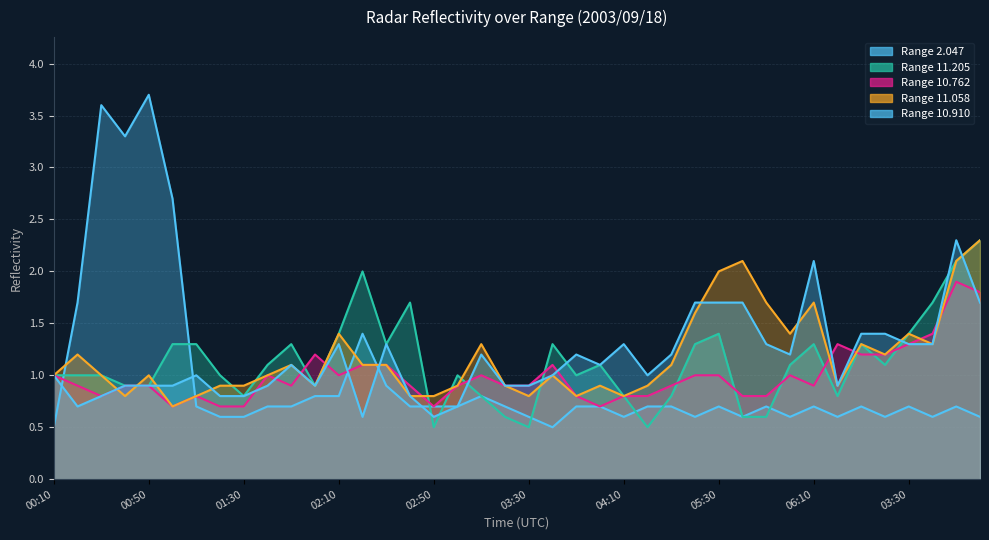

After their last crossing, which series has the higher values: 10.910 or 2.047?

2.047